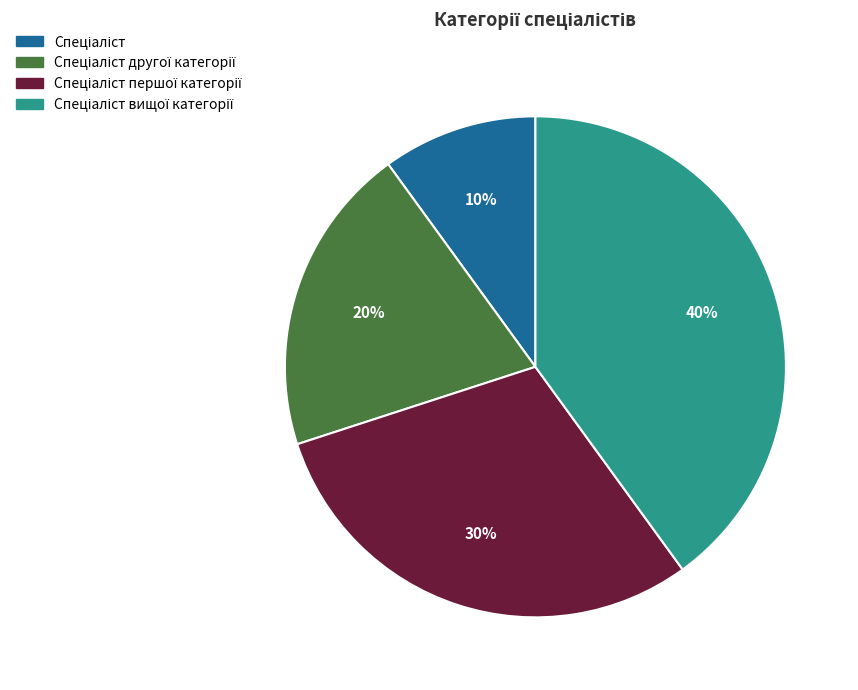

Does any single category account for the majority?

No